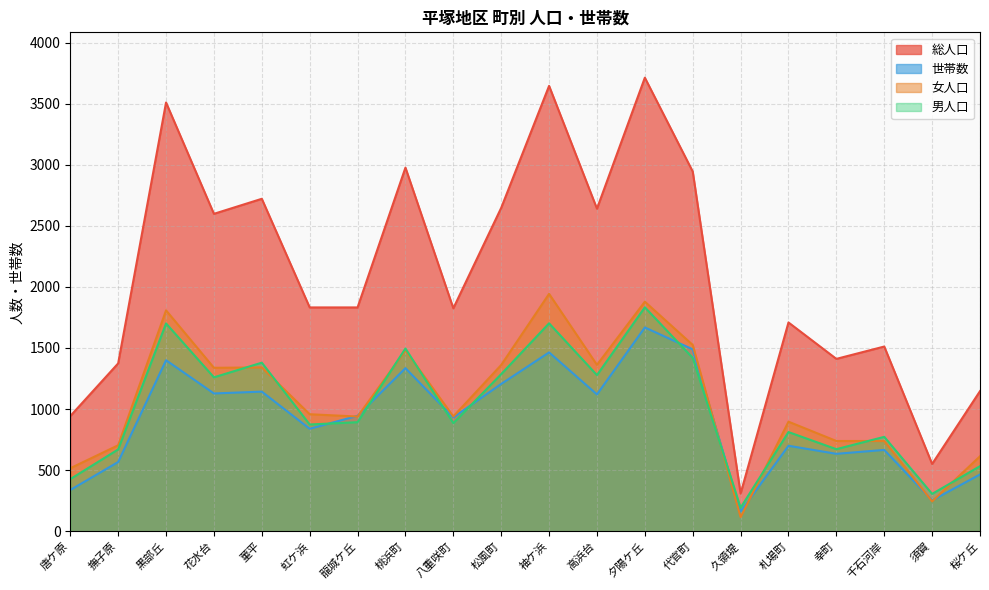

Reading left to right, extract all data points from this chart.

総人口: 943	1374	3509	2598	2721	1832	1832	2976	1825	2647	3645	2640	3712	2944	309	1709	1411	1512	551	1147
世帯数: 338	567	1400	1128	1143	839	945	1335	932	1206	1464	1120	1668	1489	162	700	634	666	253	465
女人口: 516	704	1808	1338	1341	958	939	1480	940	1361	1943	1362	1879	1525	116	897	739	739	245	614
男人口: 427	670	1701	1260	1380	874	893	1496	885	1286	1702	1278	1833	1419	193	812	672	773	306	533